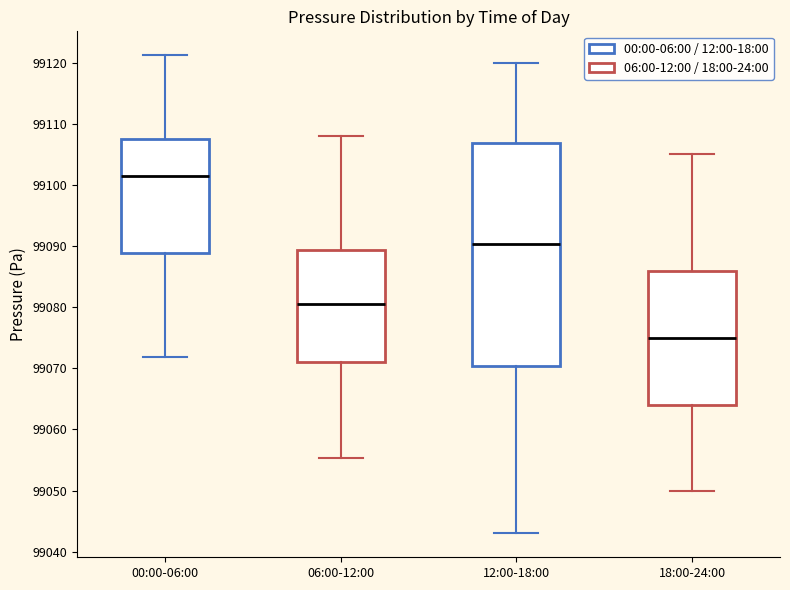

Which box has the lowest median line?

18:00-24:00